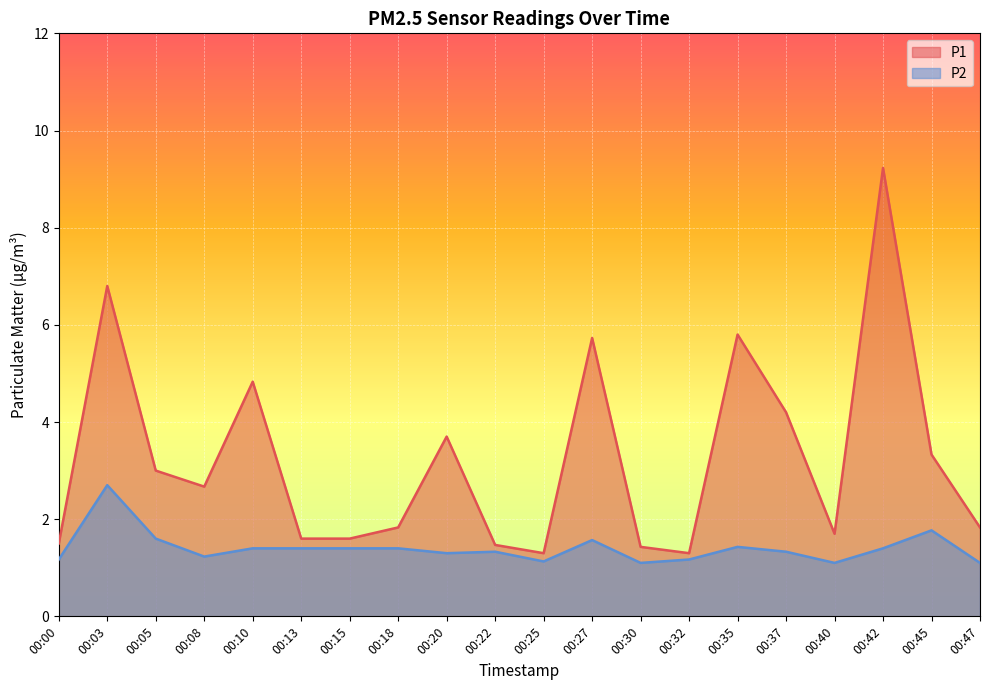

Which series changed the most between 00:13 and 00:27?

P1